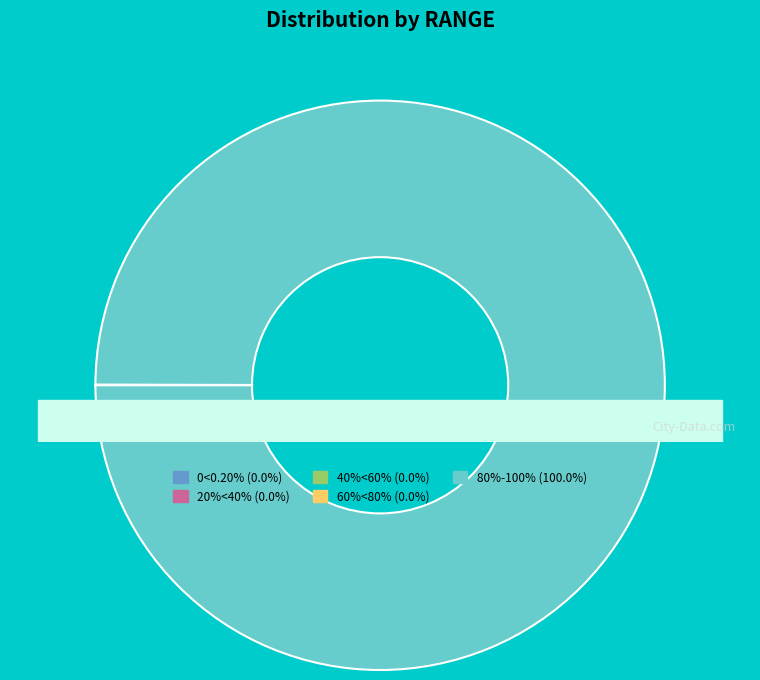

The 0<0.20% slice represents 1% of the pie. True or false?

False